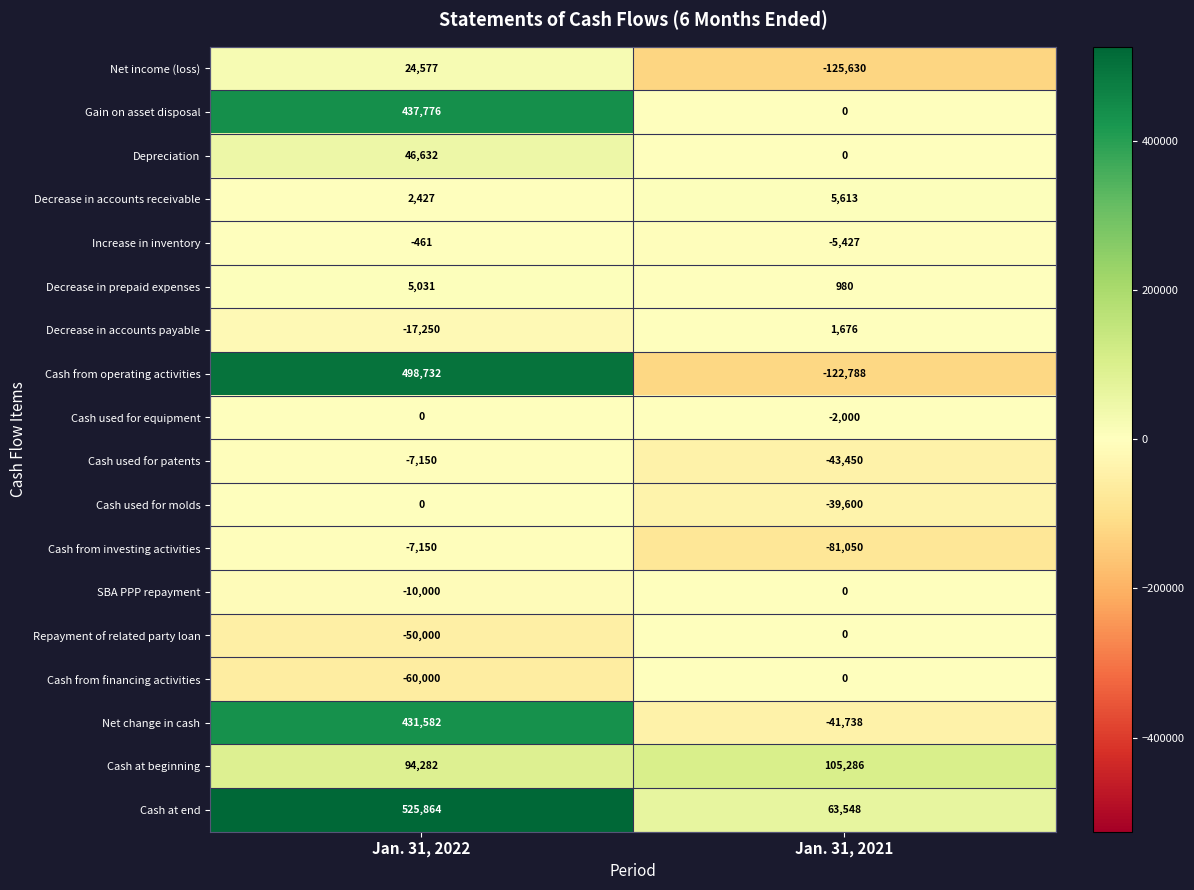

Which series has the largest total across all categories?

Cash at end